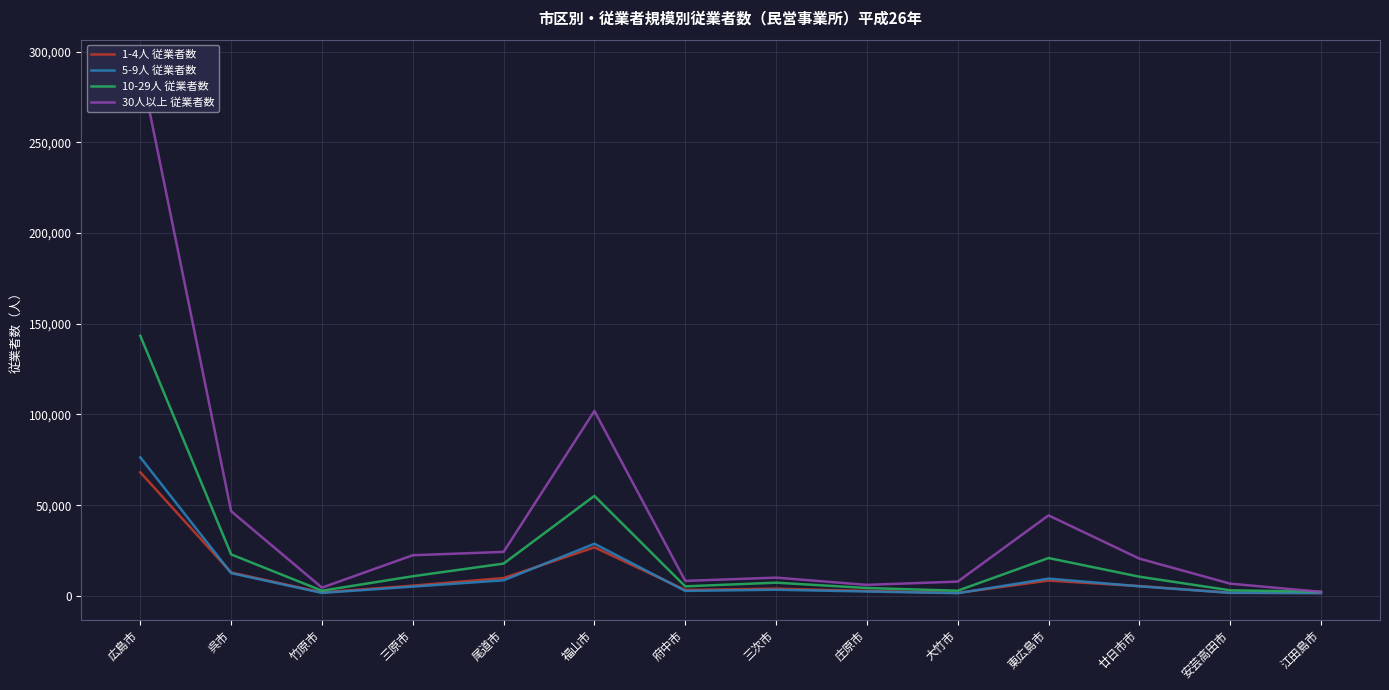

True or false: 5-9人 従業者数 has more than 2 interior local peaks.

True